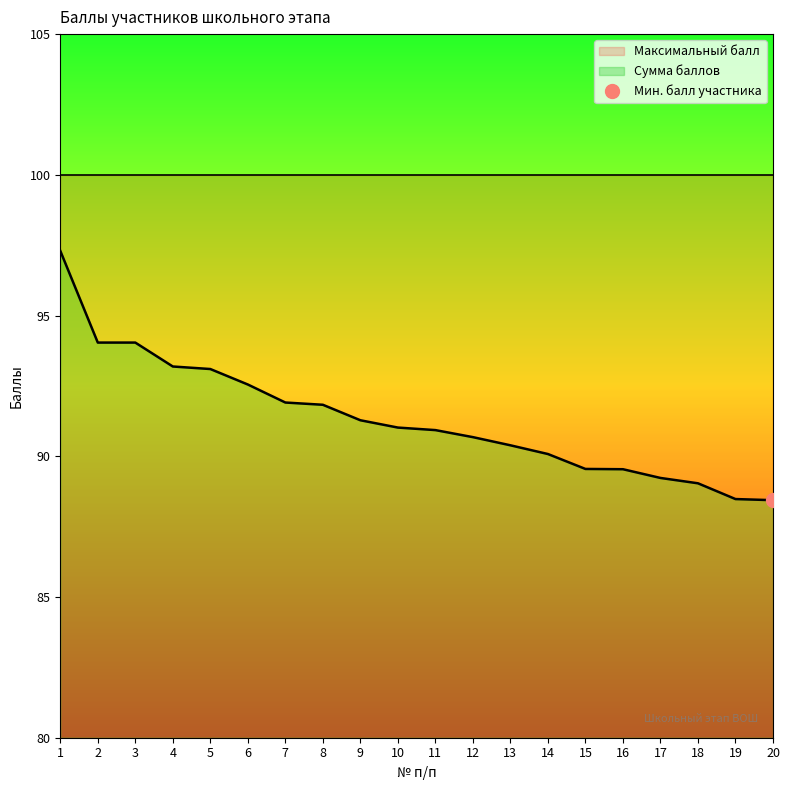

Approximately how many times larger is the value at 5 compared to 2?

1.0